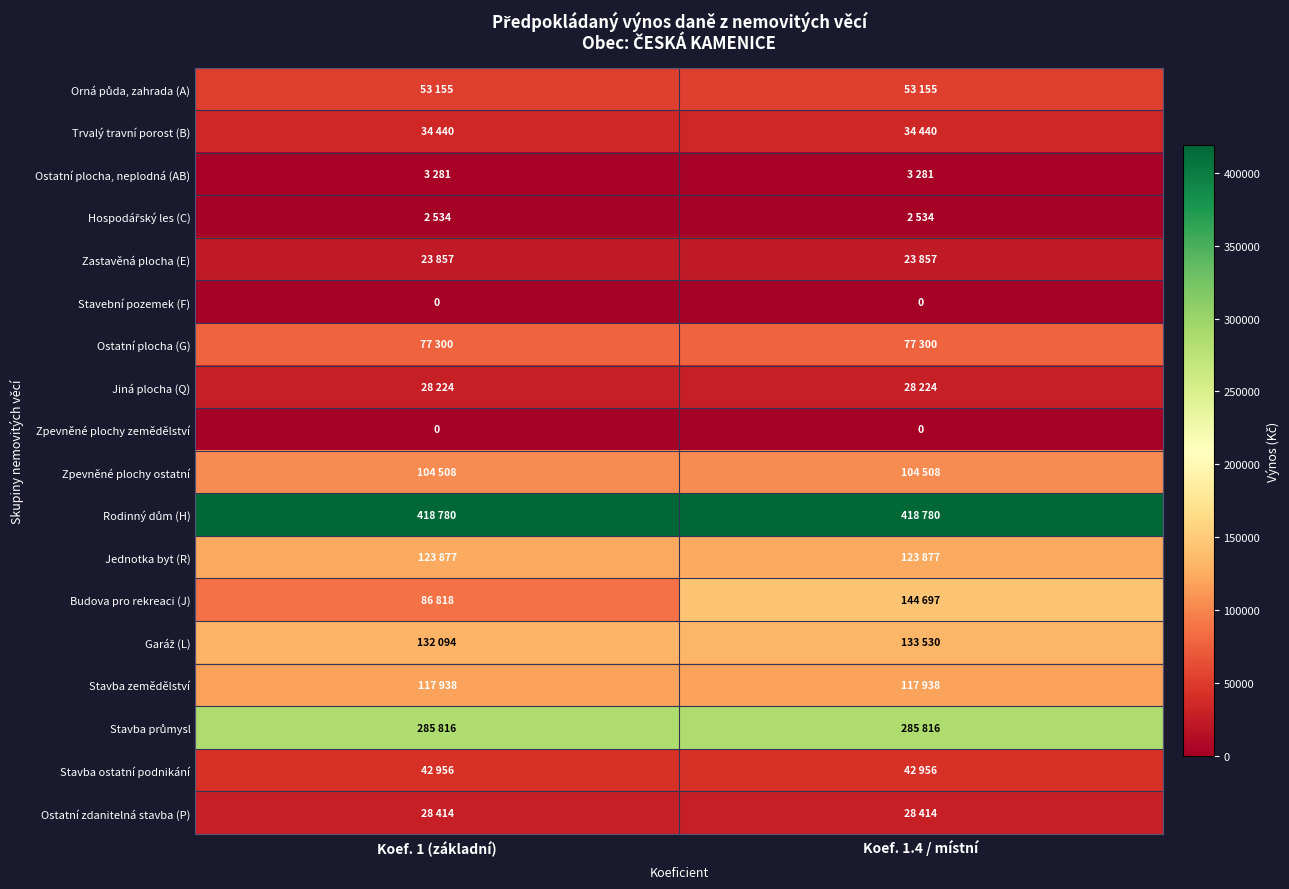

The value of Stavební pozemek (F) at Koef. 1.4 / místní is 0. True or false?

True